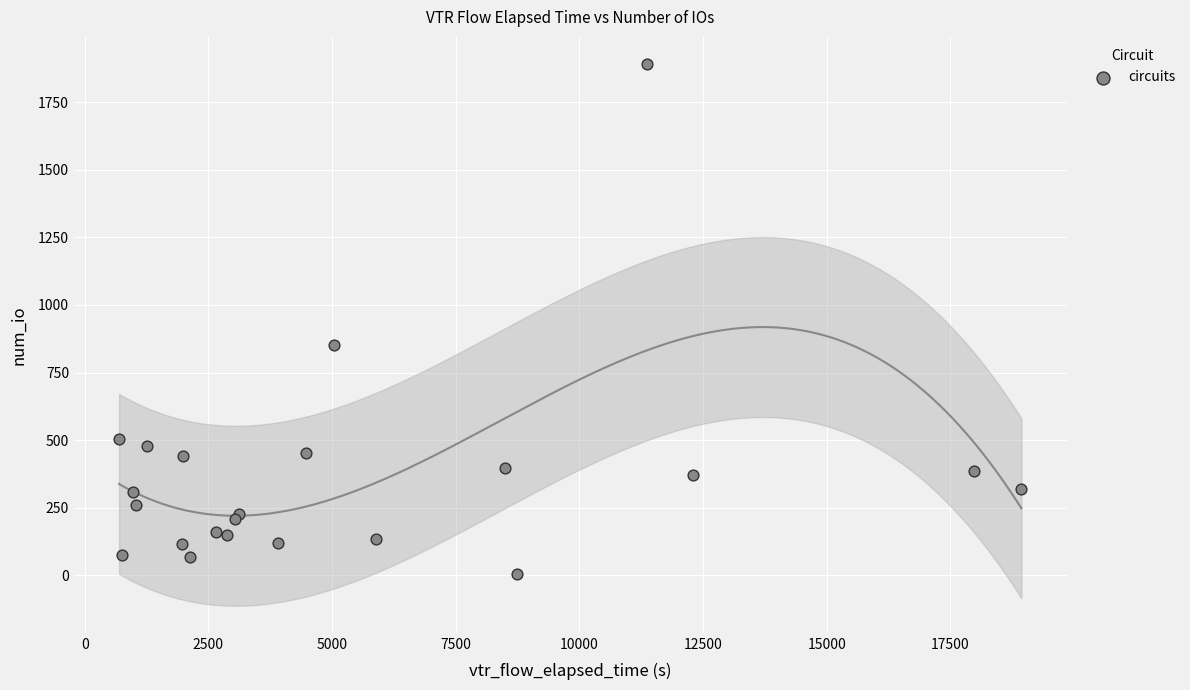

What Y value in the scatter plot is closest to 948?

852